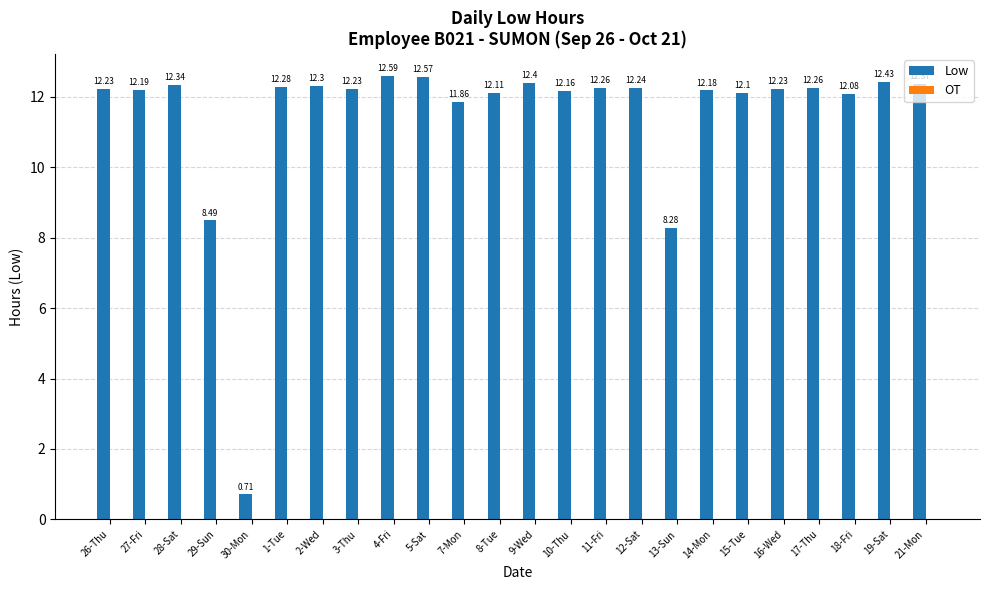

What is the change in value from 13-Sun to 14-Mon?

+3.9